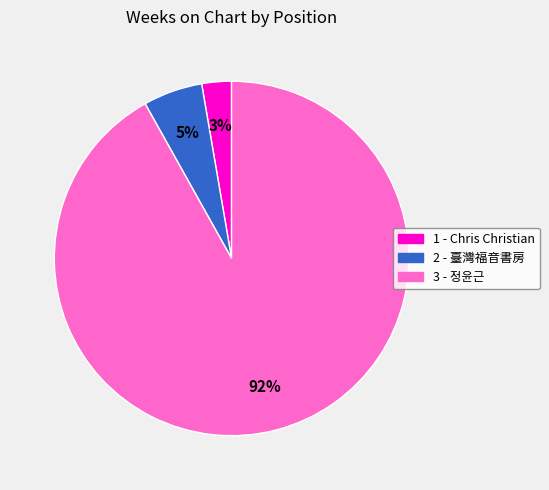

Which has a higher value, 1 - Chris Christian or 2 - 臺灣福音書房?

2 - 臺灣福音書房